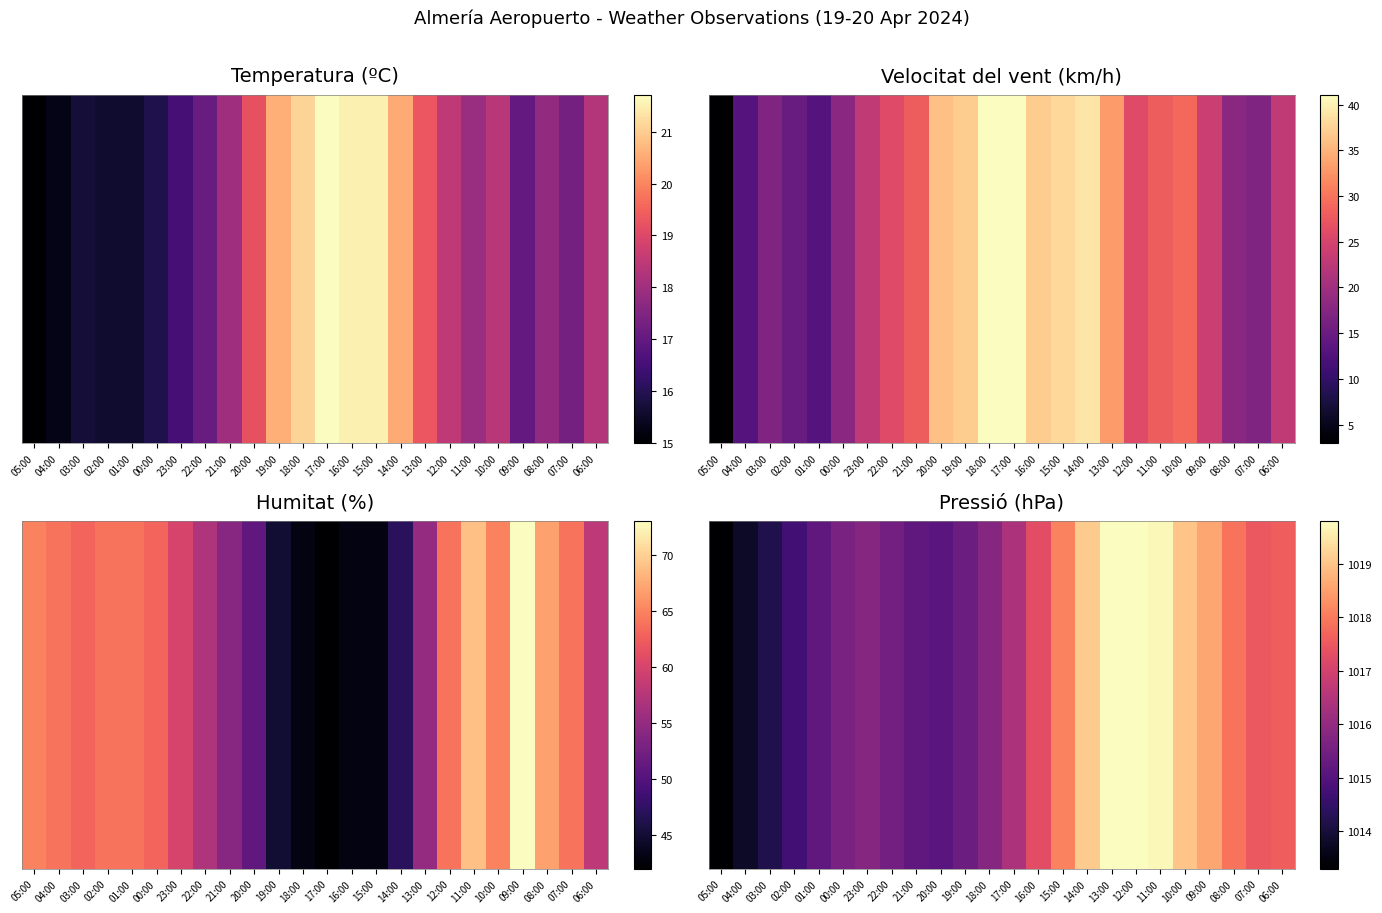

Read the value at 11:00.

1019.7